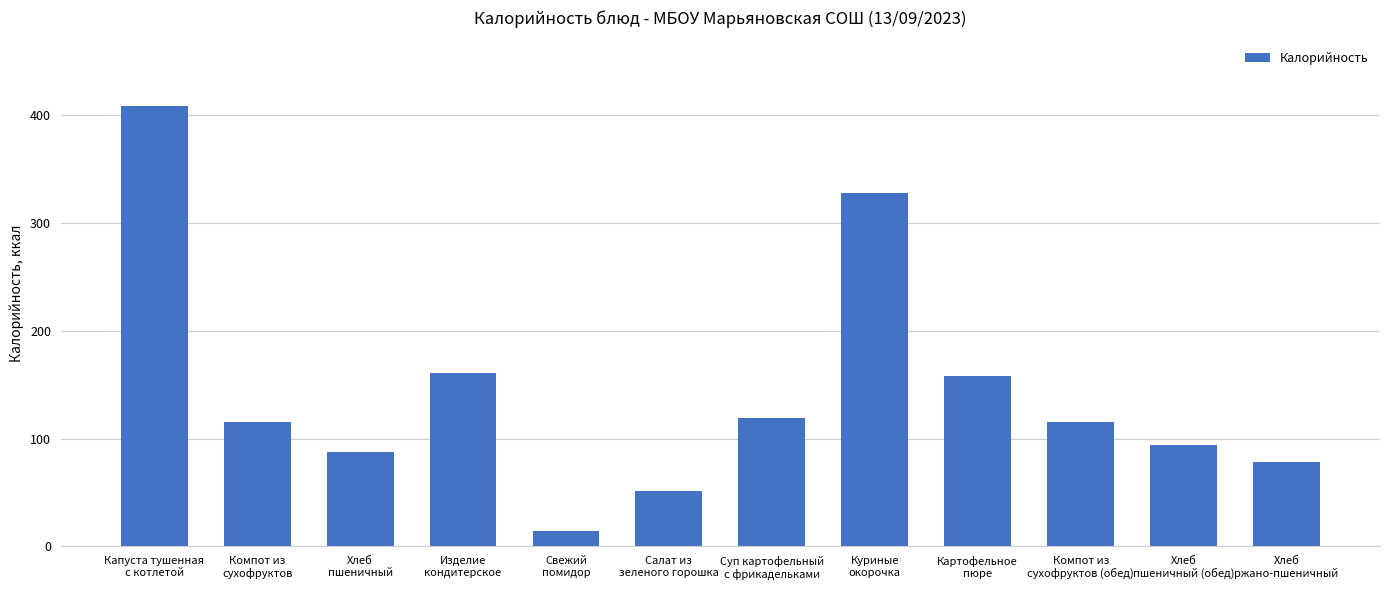

True or false: the data shows 161 at Изделие
кондитерское.

True